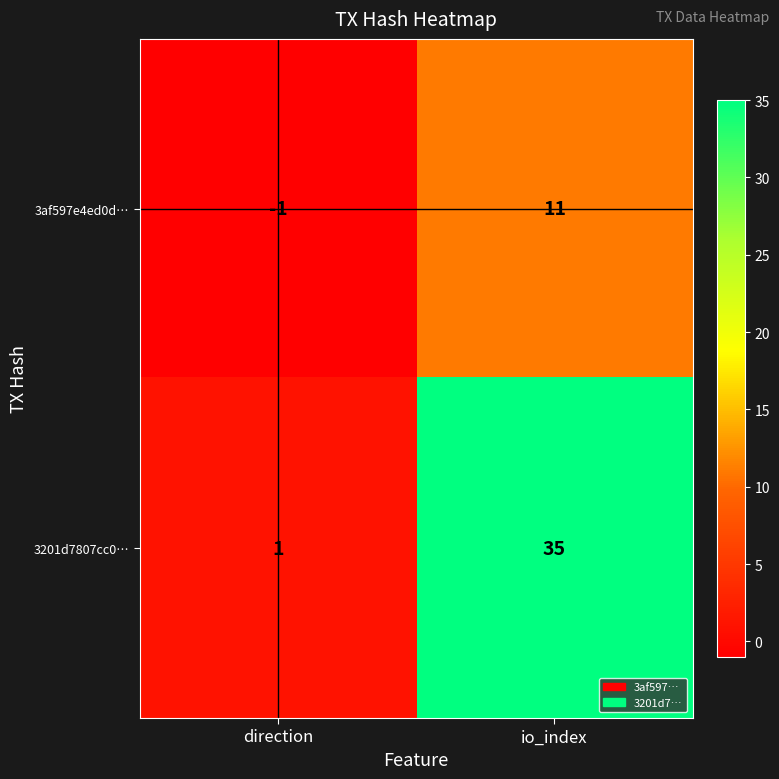

At which category does the chart reach its minimum across all series?

direction